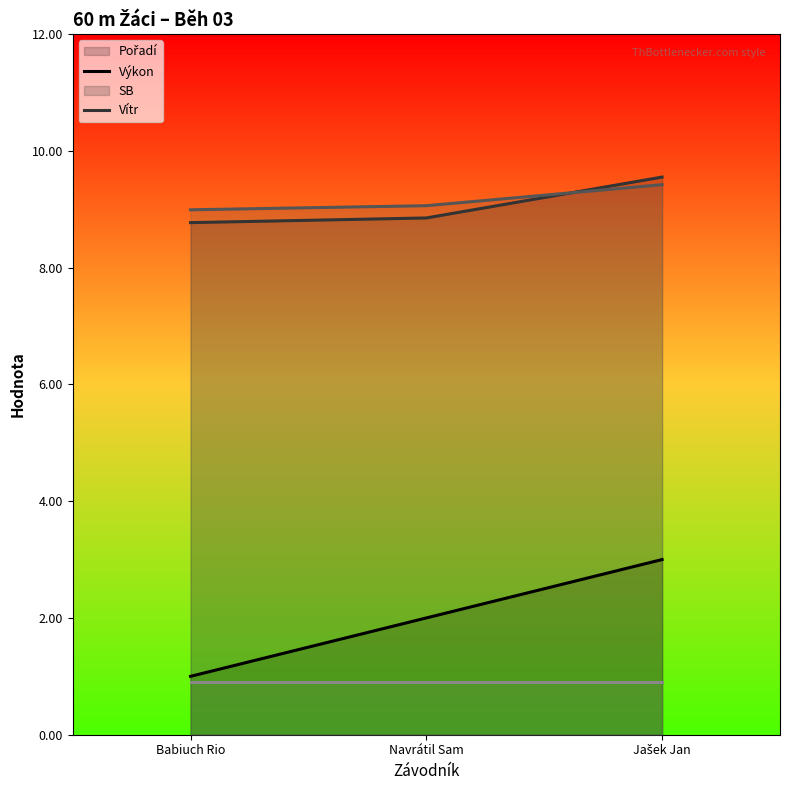

The Pořadí (line) series shows 1.4 at Jašek Jan. True or false?

False